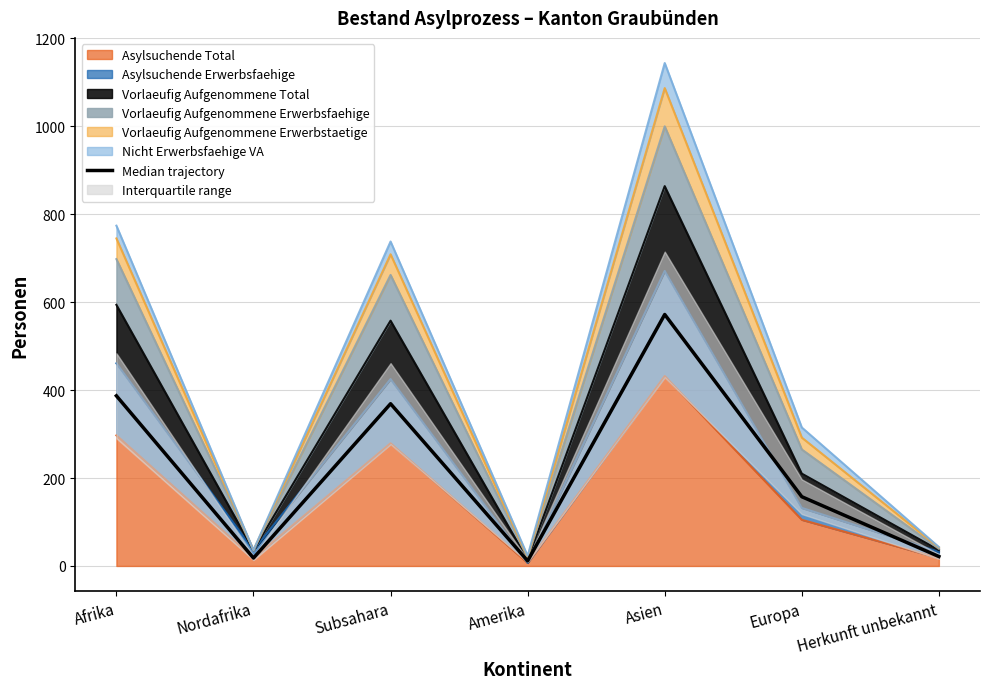

At which label does the data first exceed 157?

Afrika